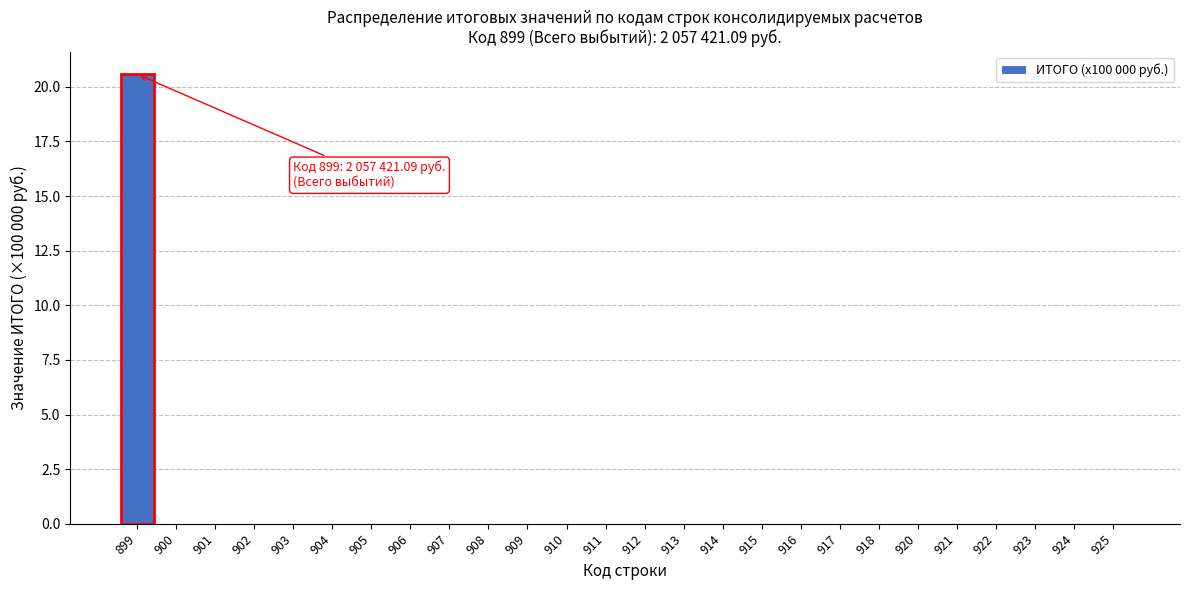

Reading right to left, transcribe all the data shown in this chart.

925=0.0	924=0.0	923=0.0	922=0.0	921=0.0	920=0.0	918=0.0	917=0.0	916=0.0	915=0.0	914=0.0	913=0.0	912=0.0	911=0.0	910=0.0	909=0.0	908=0.0	907=0.0	906=0.0	905=0.0	904=0.0	903=0.0	902=0.0	901=0.0	900=0.0	899=20.6